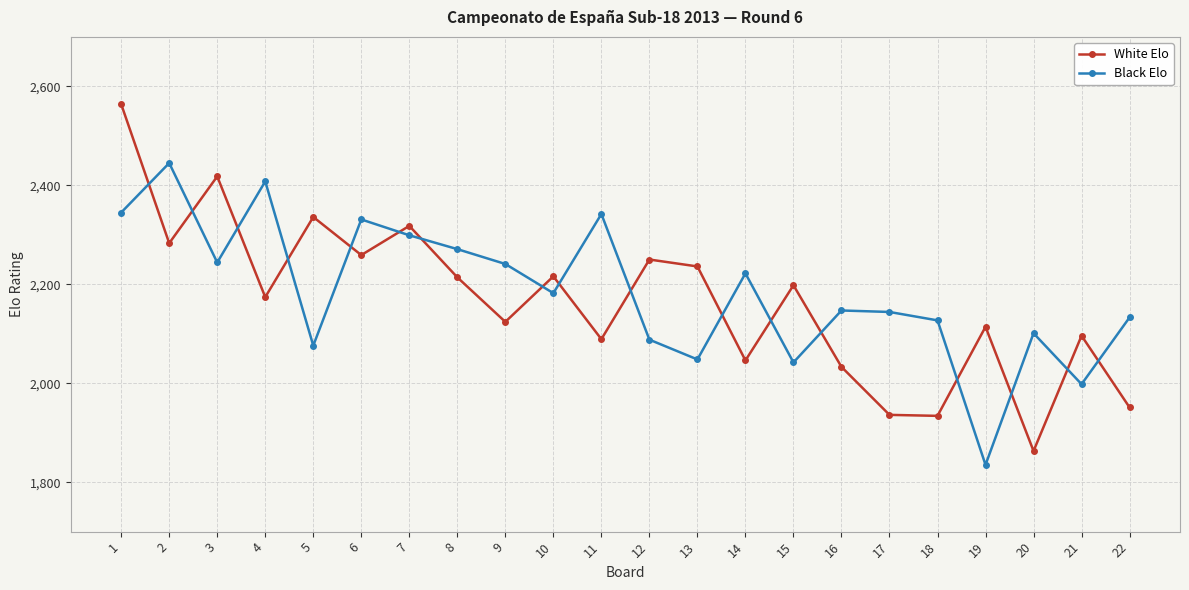

What is the difference between the highest and lowest values at 20?

238